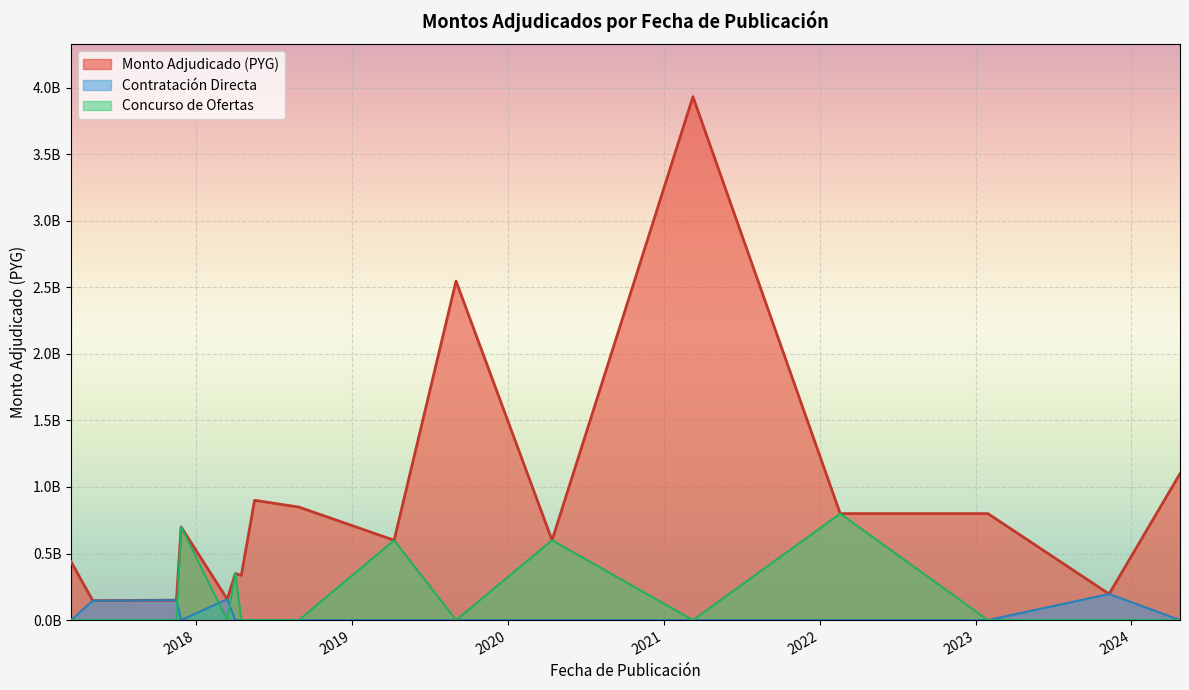

What is the value of the Monto Adjudicado (PYG) point at the 8th from the left?

900000000